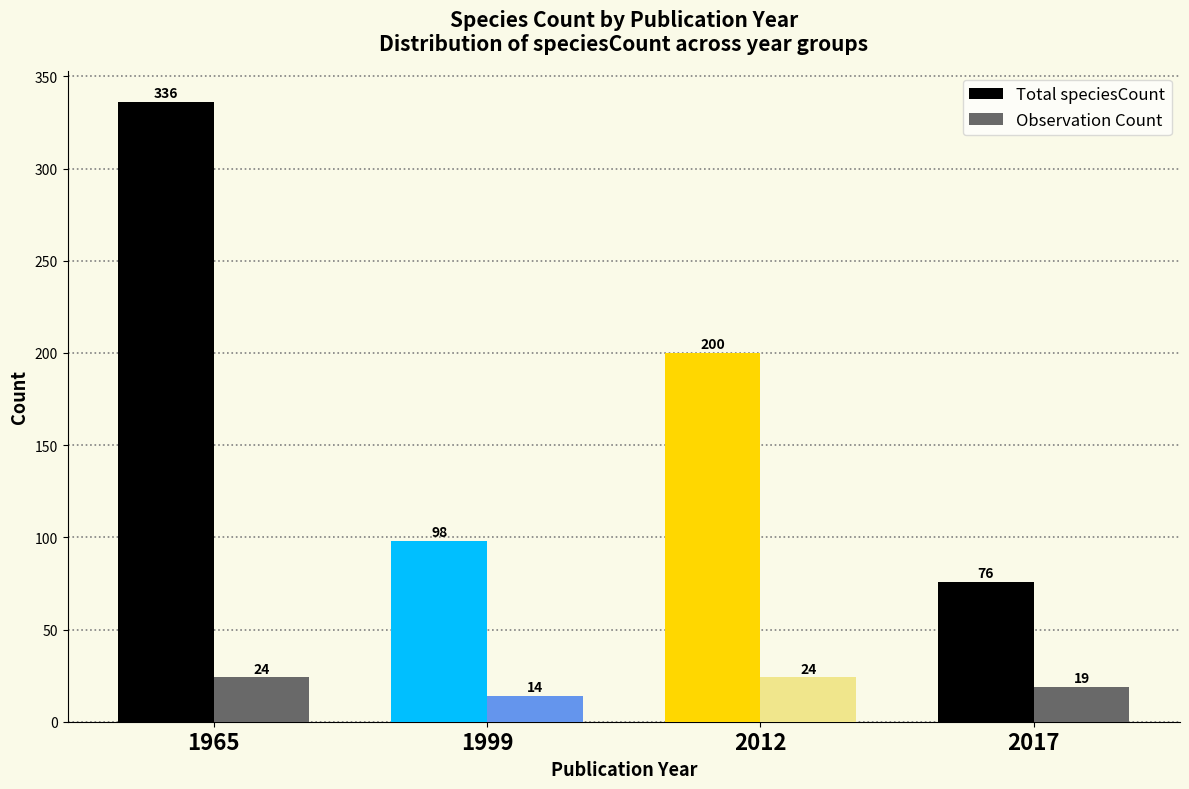

Reading left to right, what are all the values shown in this chart?

Total speciesCount: 336	98	200	76
Observation Count: 24	14	24	19